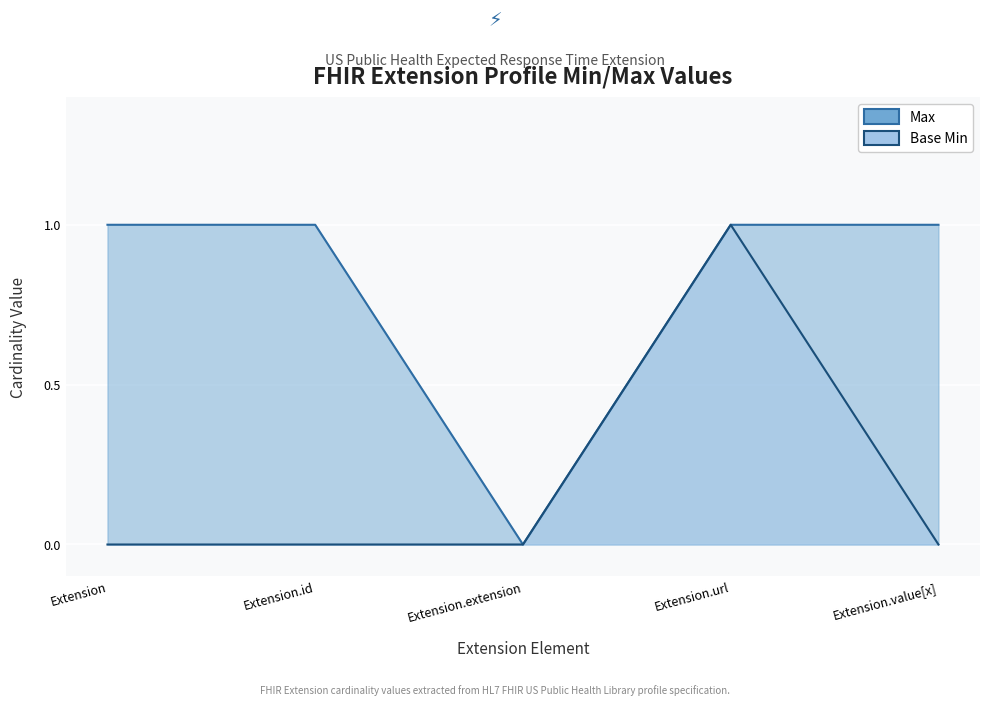

Does the chart display data point markers on the line(s)?

No